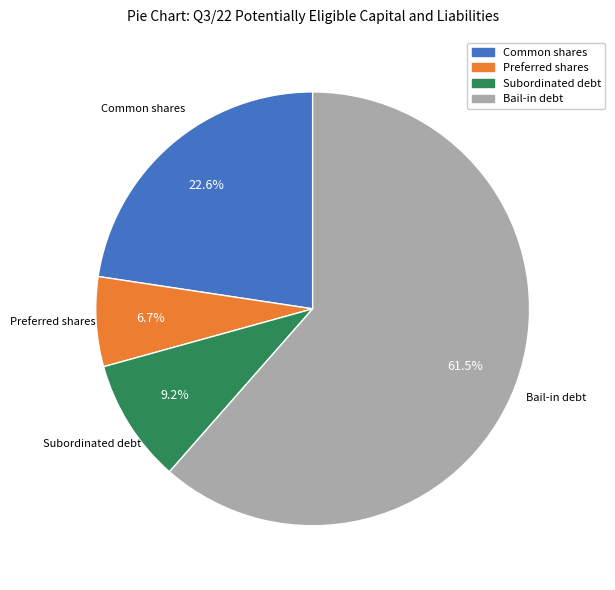

How many segments does this pie chart have?

4